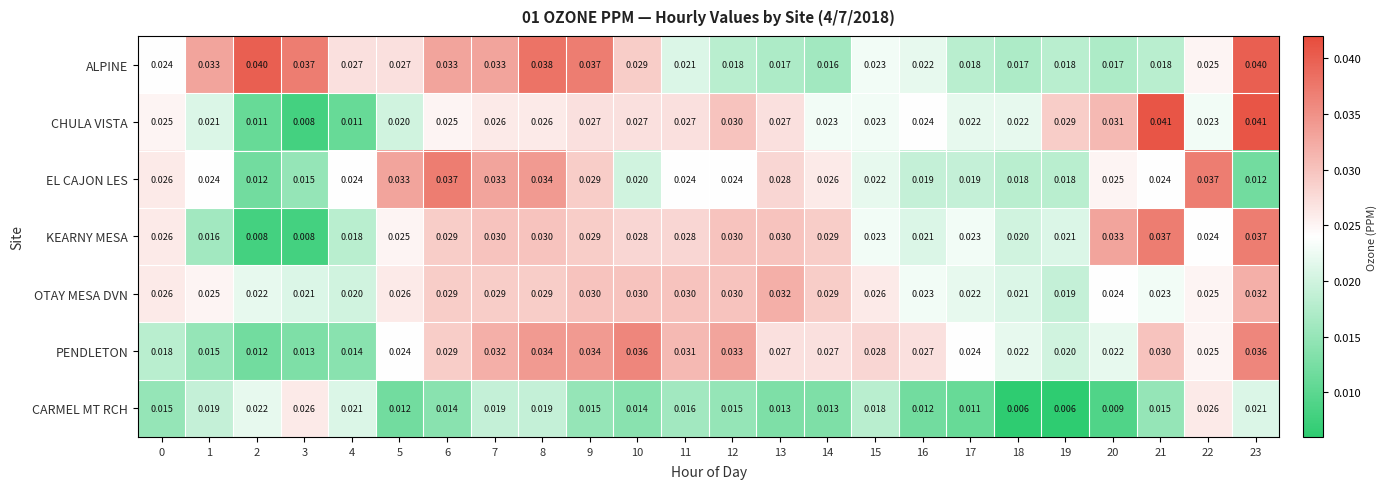

At 16, list the series in order from smallest to largest.

CARMEL MT RCH, EL CAJON LES, KEARNY MESA, ALPINE, OTAY MESA DVN, CHULA VISTA, PENDLETON